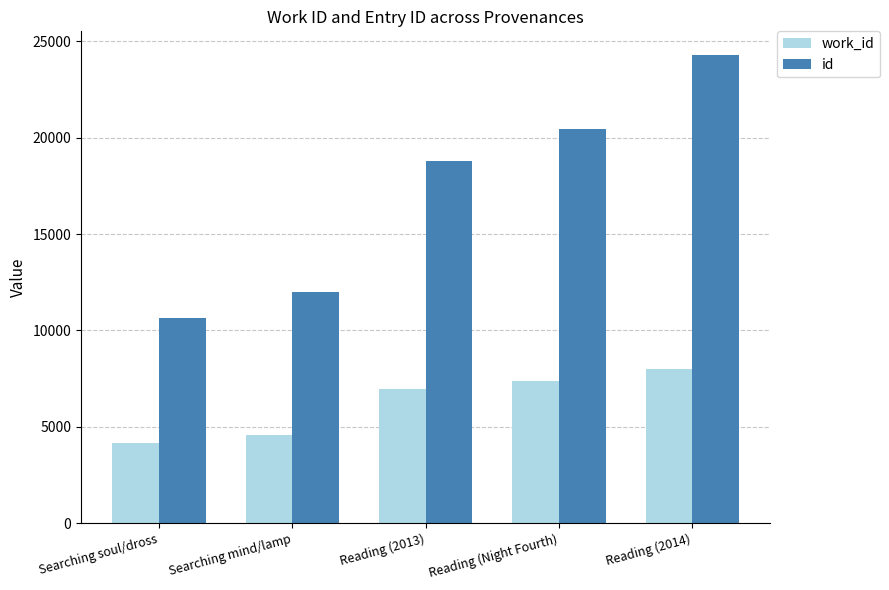

Which series changed the most between Searching soul/dross and Reading (2013)?

id